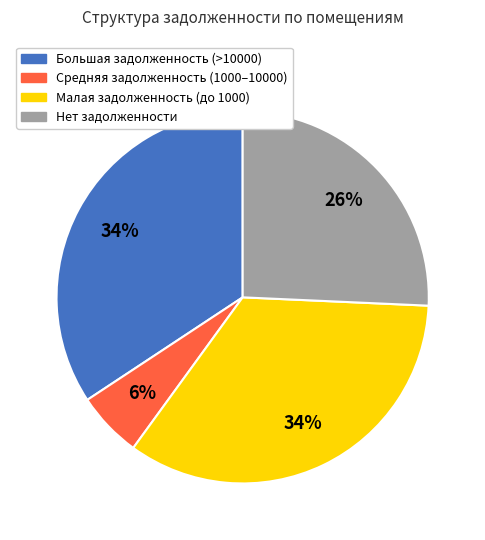

Is there a majority slice in this chart?

No